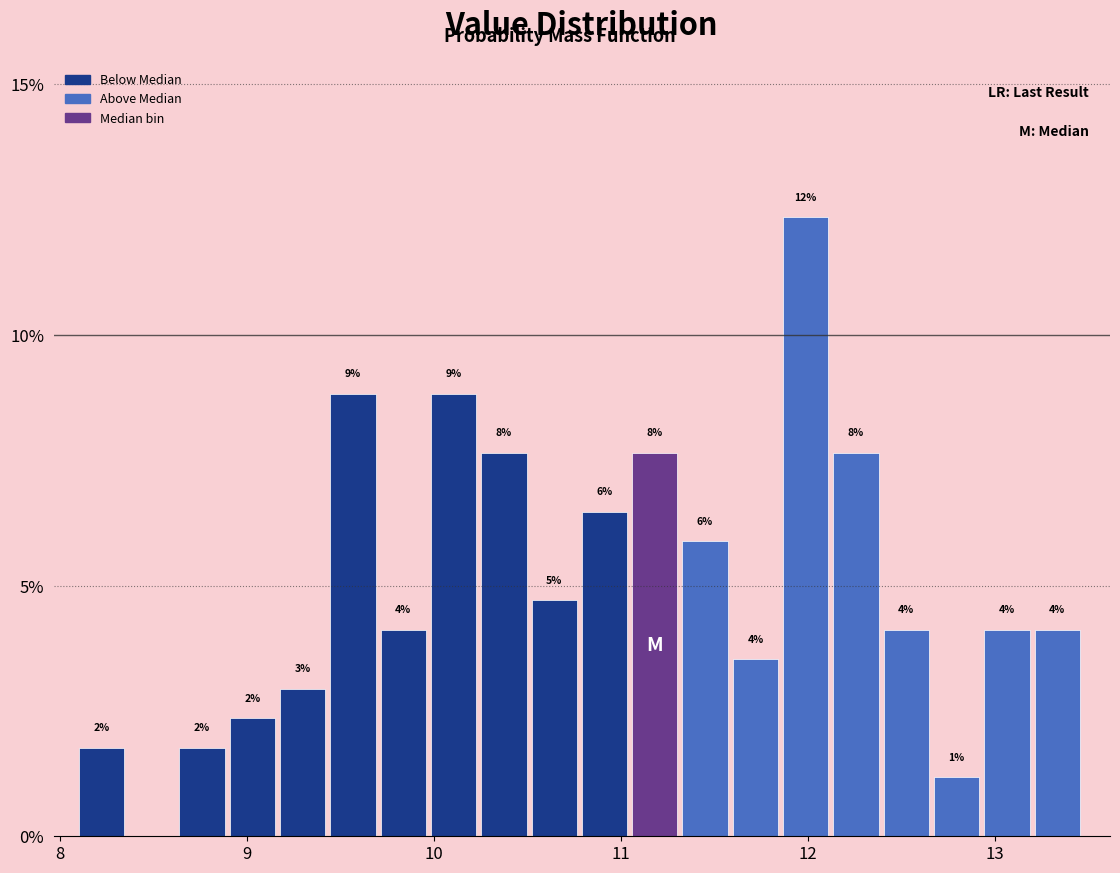

Around what value on the x-axis is the tallest bar? Give the approximate position of its centre, as read against the axis.

12.0